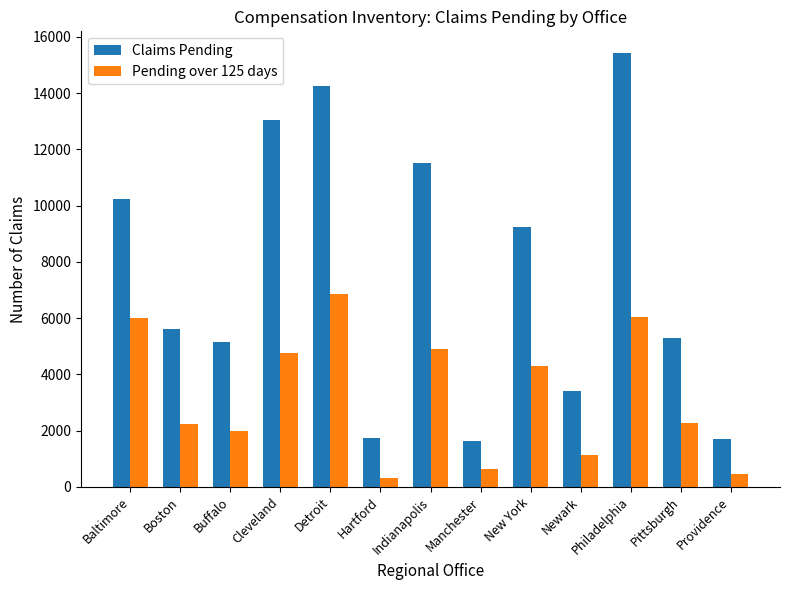

Which label corresponds to the largest value in the chart?

Philadelphia